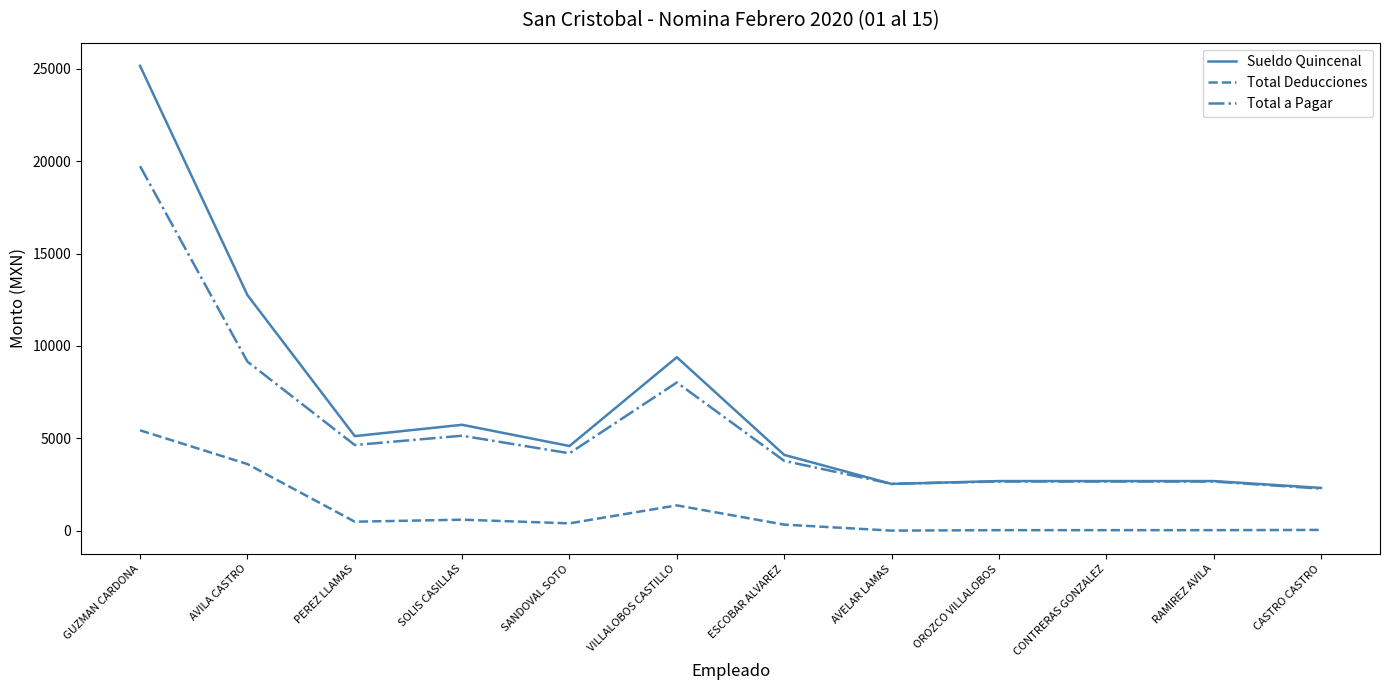

Does the chart display data point markers on the line(s)?

No